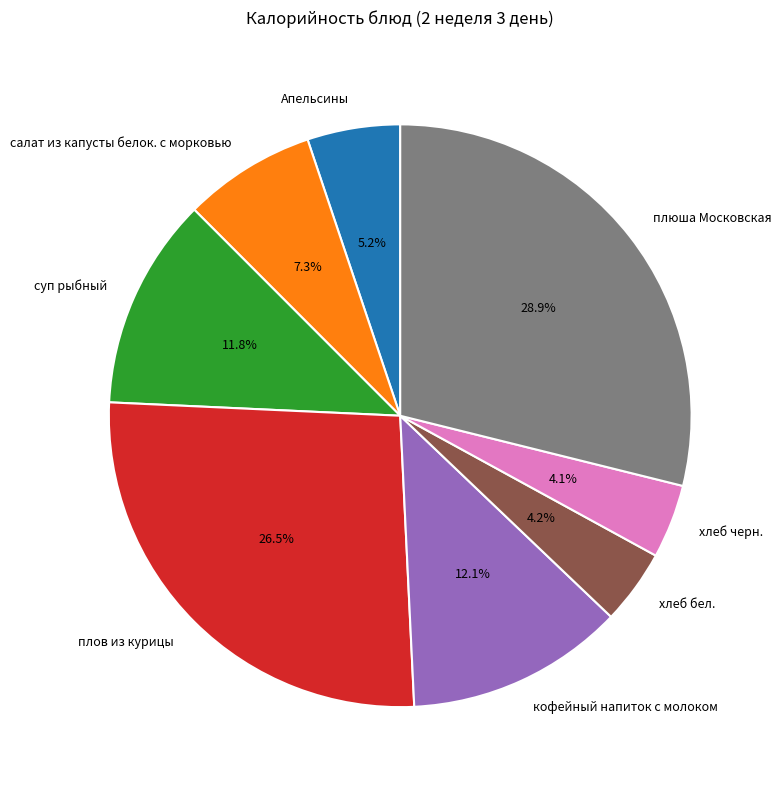

Does плов из курицы account for over 50% of the chart?

No